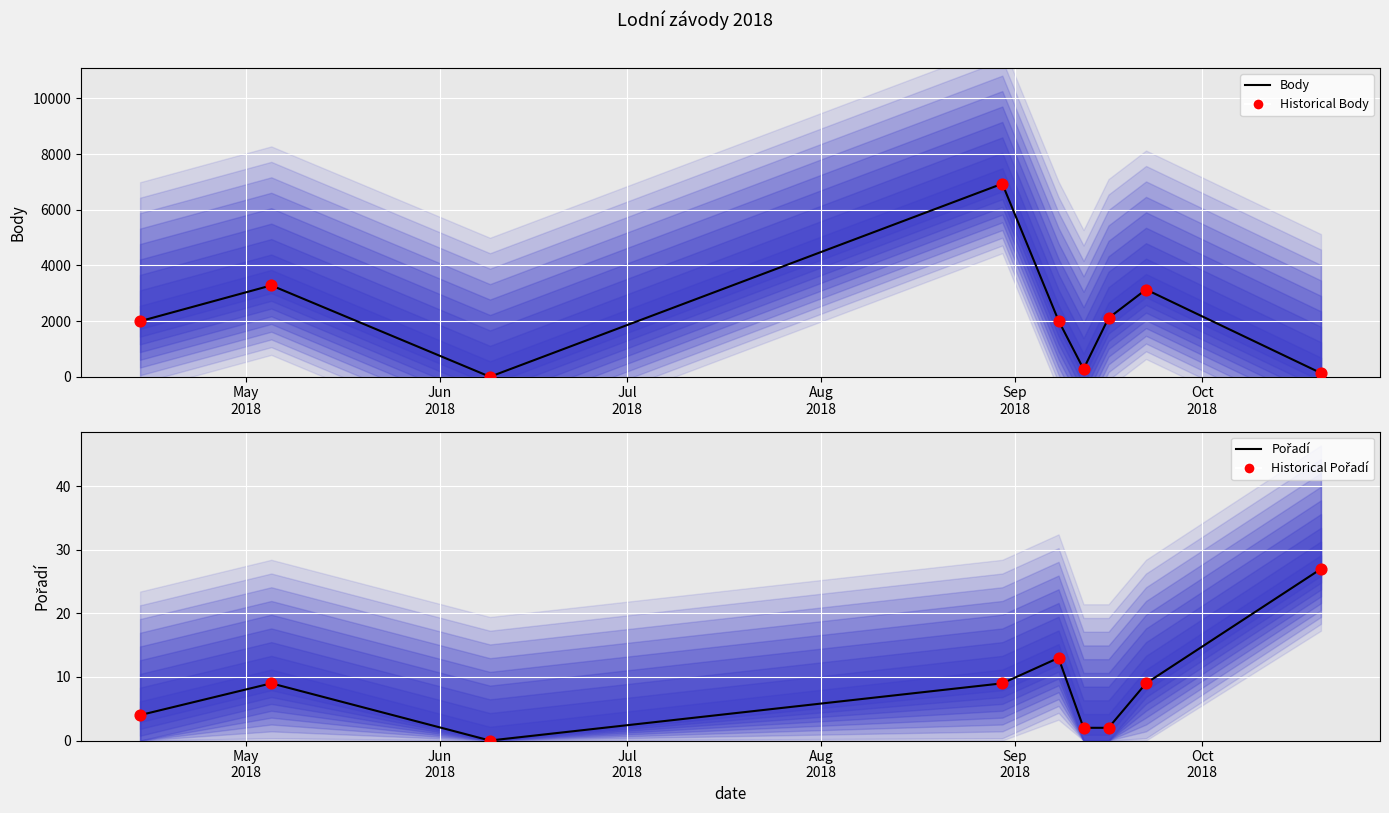

Which series contains the lowest Y value?

Body (line)